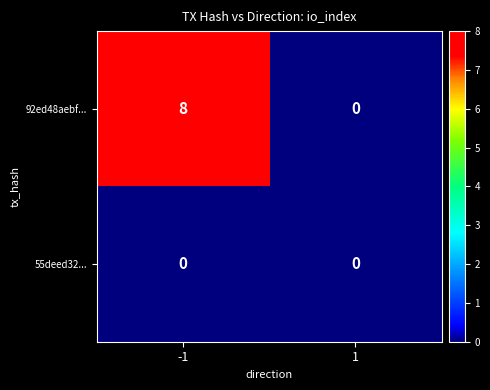

Rank the series by their maximum value, from lowest to highest.

55deed32..., 92ed48aebf...